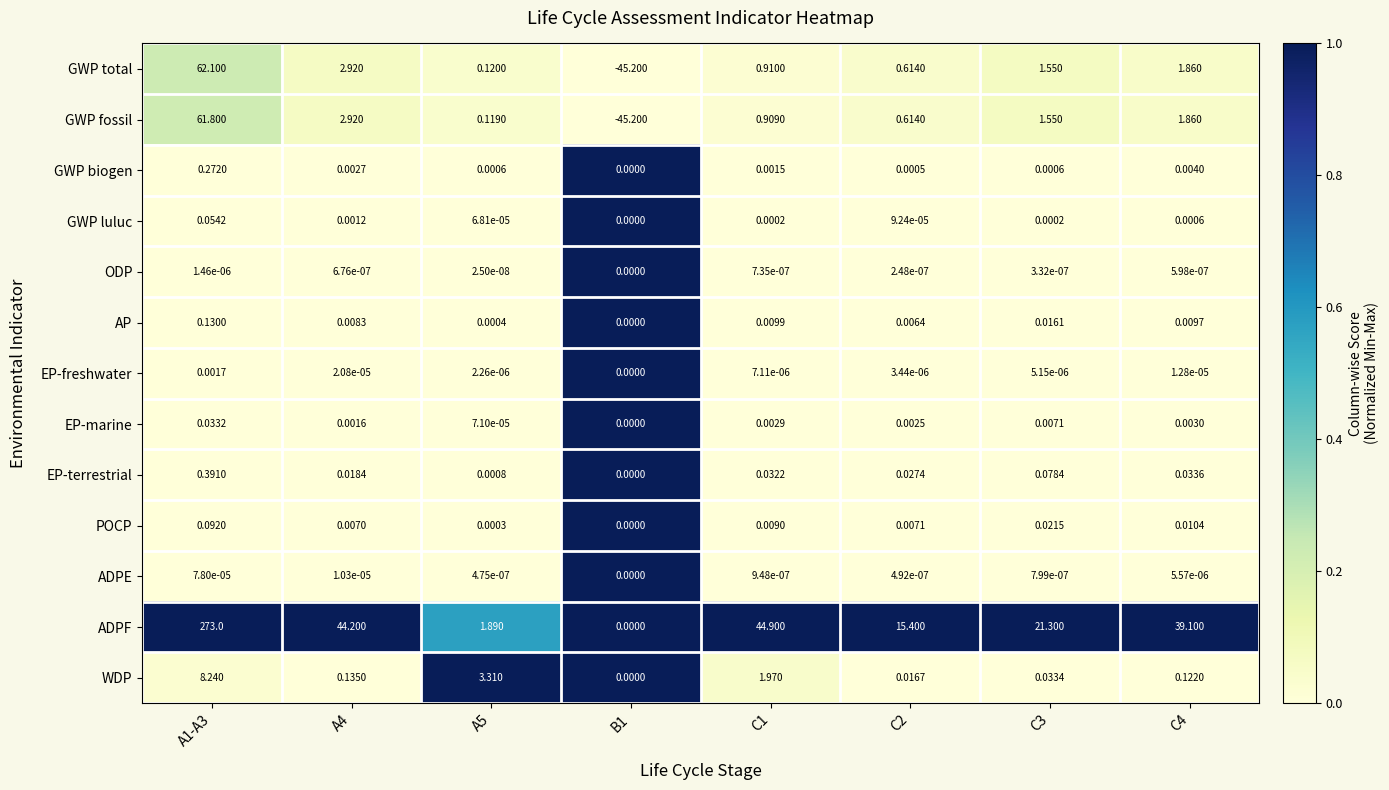

Which series has the largest range (max minus min)?

ADPF